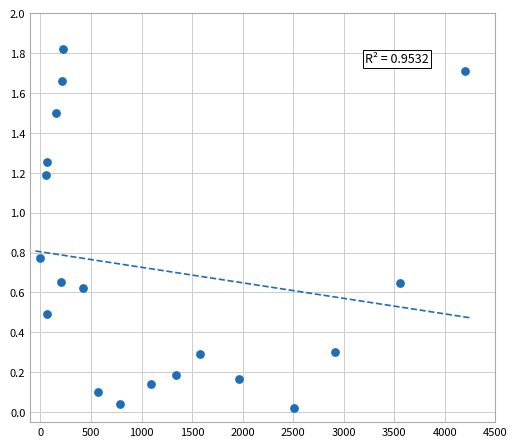

What is the range of X values (max minus min)?

4200.0